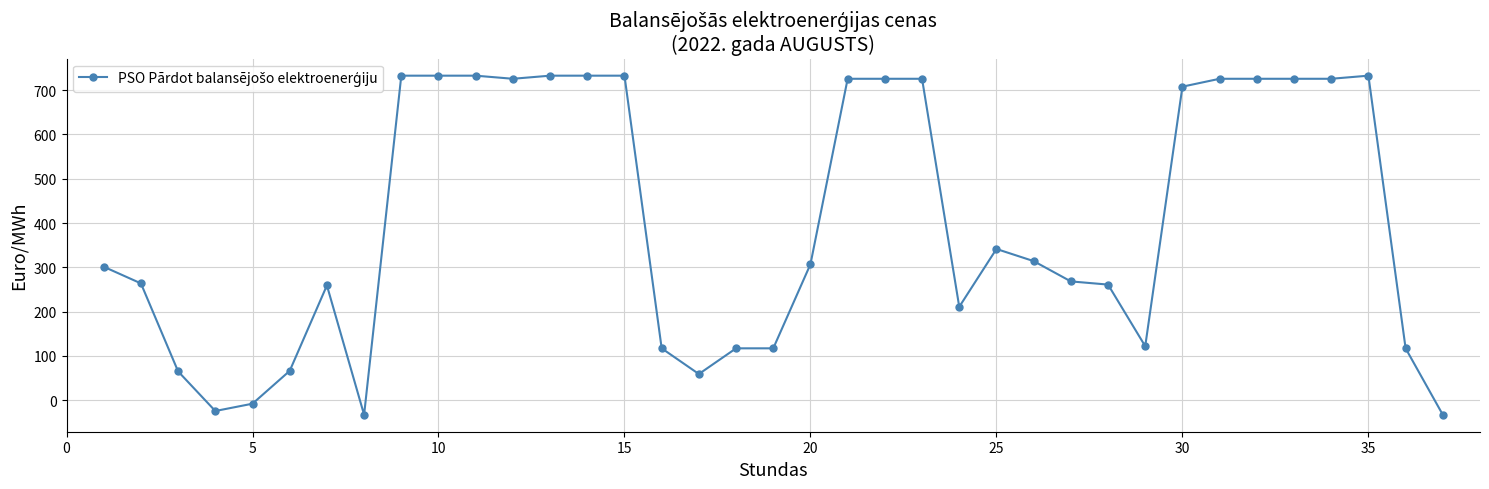

What is the smallest value displayed?

-32.8